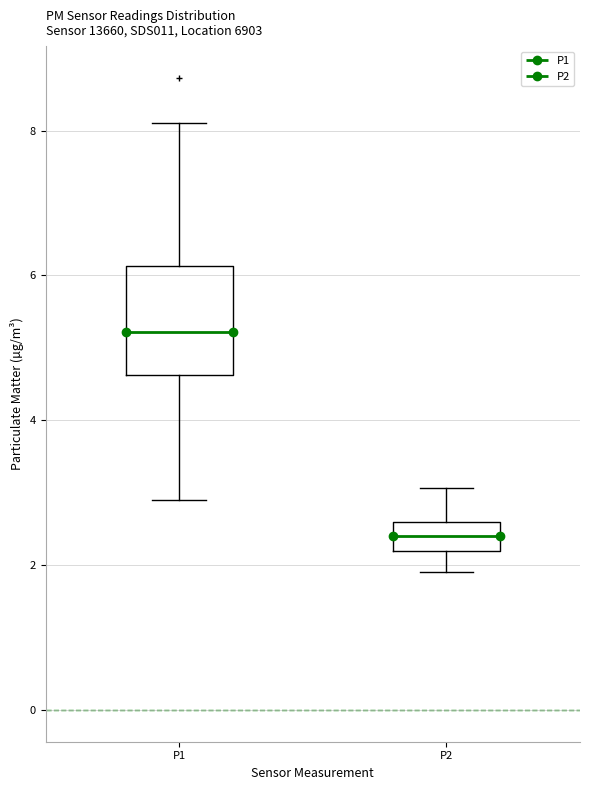

Which box's median line is the lowest?

P2